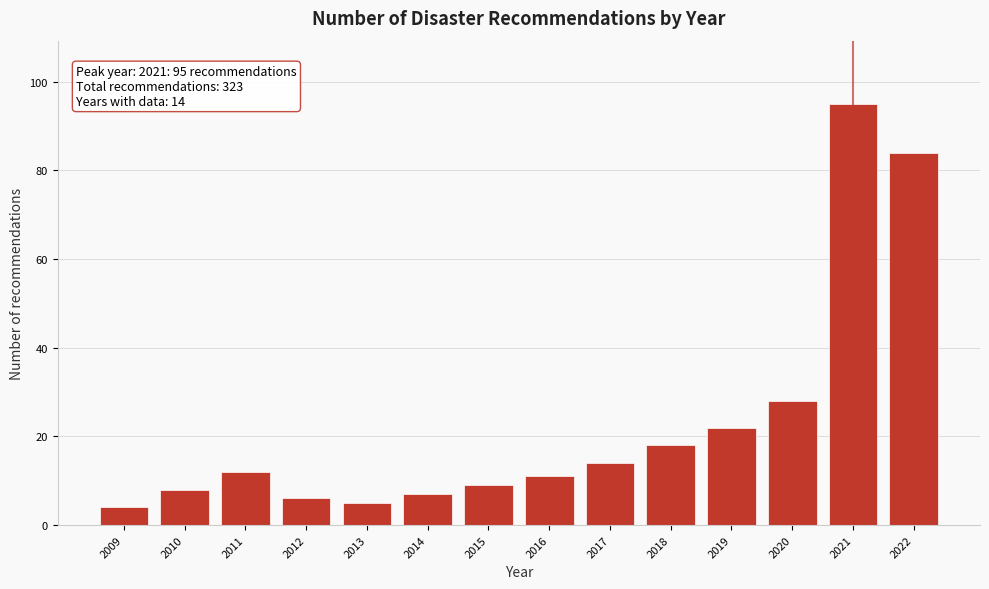

Reading right to left, transcribe all the data shown in this chart.

84	95	28	22	18	14	11	9	7	5	6	12	8	4